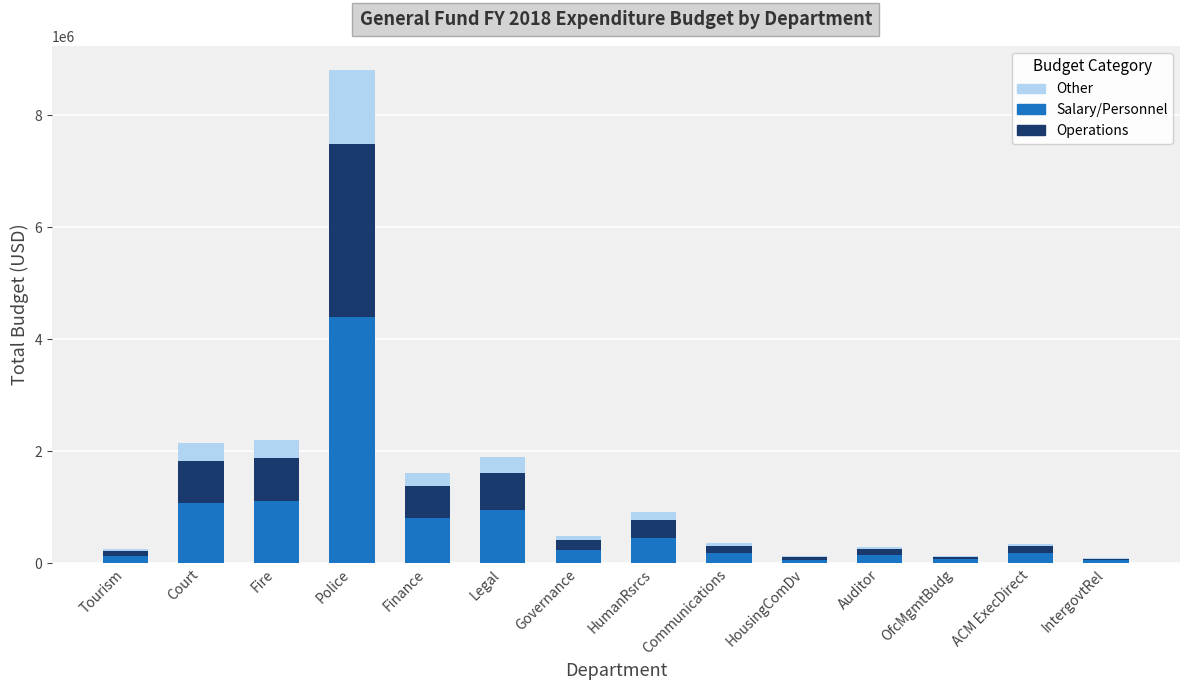

Is it true that Salary/Personnel equals 1144377.5 at Finance?

False